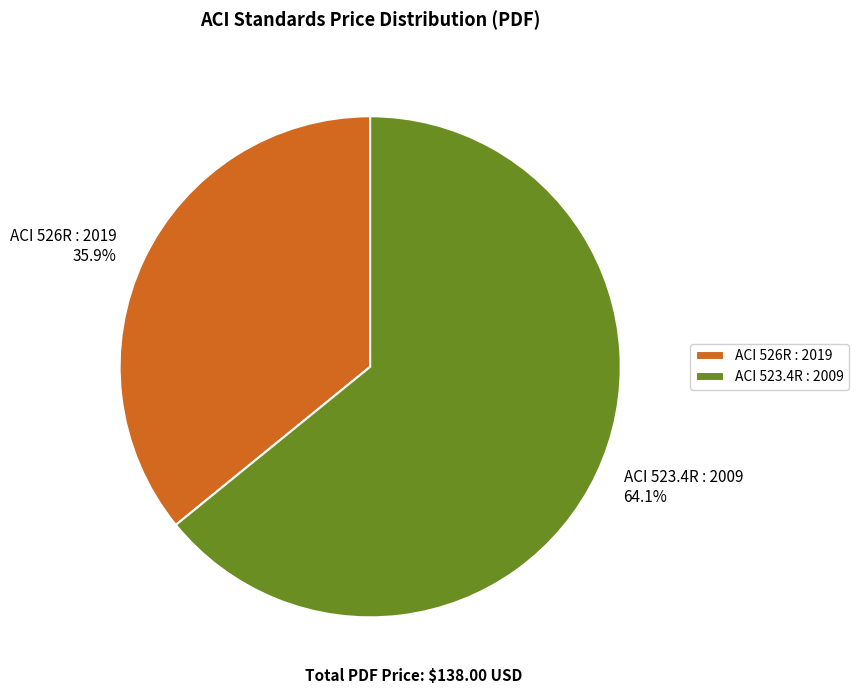

Which slice is the largest?

ACI 523.4R : 2009